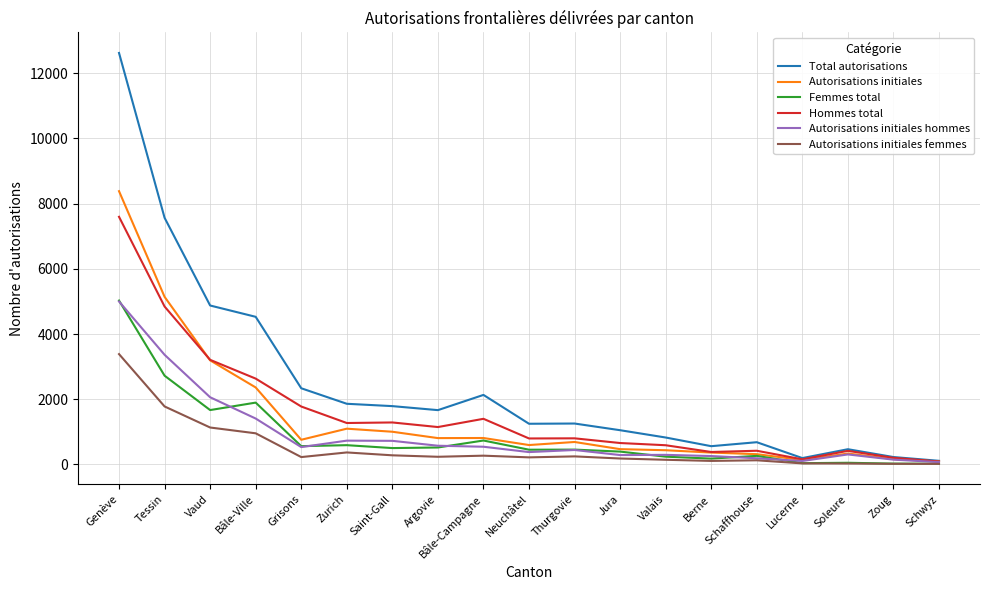

True or false: Autorisations initiales femmes has a value of 1778 at Tessin.

True